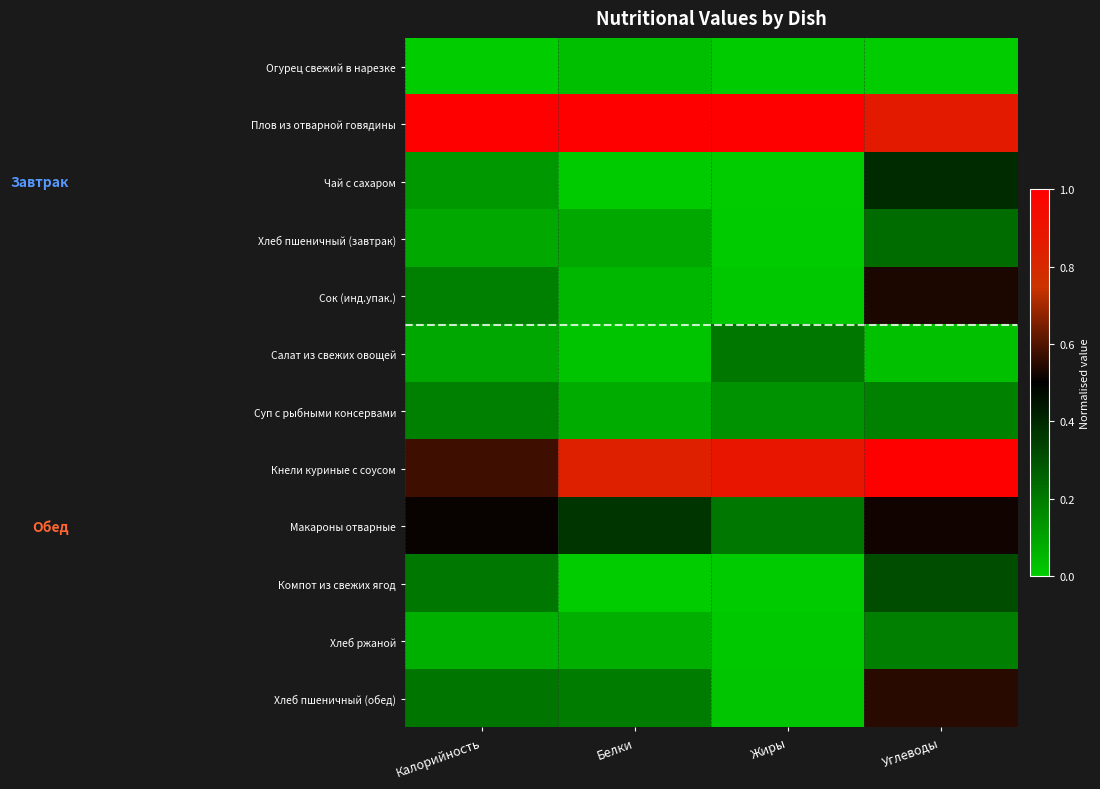

Reading left to right, transcribe all the data shown in this chart.

Огурец свежий в нарезке: Калорийность=0.0	Белки=0.0	Жиры=0.0	Углеводы=0.0
Плов из отварной говядины: Калорийность=1.0	Белки=1.0	Жиры=1.0	Углеводы=0.9
Чай с сахаром: Калорийность=0.1	Белки=0.0	Жиры=0.0	Углеводы=0.4
Хлеб пшеничный (завтрак): Калорийность=0.1	Белки=0.1	Жиры=0.0	Углеводы=0.2
Сок (инд.упак.): Калорийность=0.2	Белки=0.1	Жиры=0.0	Углеводы=0.5
Салат из свежих овощей: Калорийность=0.1	Белки=0.0	Жиры=0.2	Углеводы=0.0
Суп с рыбными консервами: Калорийность=0.2	Белки=0.1	Жиры=0.1	Углеводы=0.2
Кнели куриные с соусом: Калорийность=0.6	Белки=0.8	Жиры=0.9	Углеводы=1.0
Макароны отварные: Калорийность=0.5	Белки=0.4	Жиры=0.2	Углеводы=0.5
Компот из свежих ягод: Калорийность=0.2	Белки=0.0	Жиры=0.0	Углеводы=0.3
Хлеб ржаной: Калорийность=0.1	Белки=0.1	Жиры=0.0	Углеводы=0.2
Хлеб пшеничный (обед): Калорийность=0.2	Белки=0.2	Жиры=0.0	Углеводы=0.5